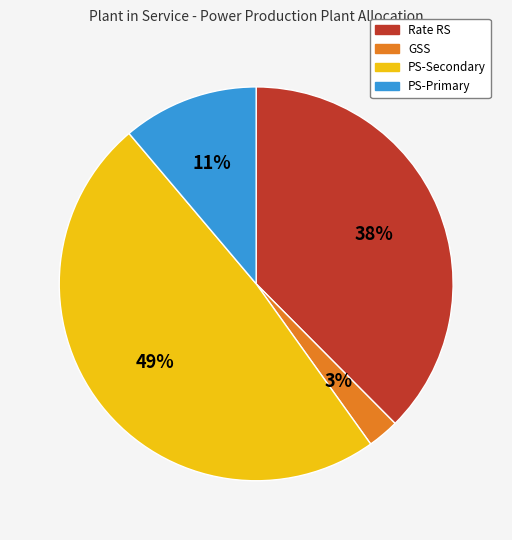

To the nearest percent, what is the difference between the largest and smallest slice percentages?

46%